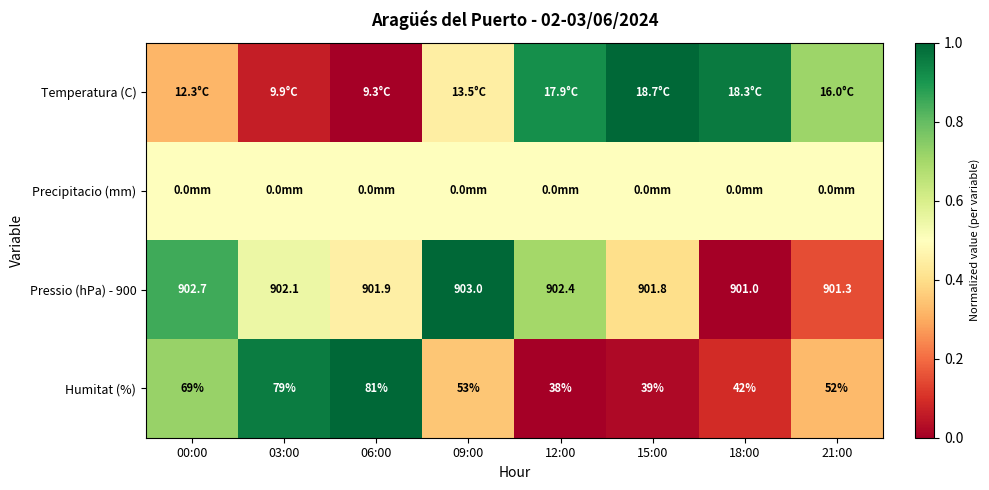

What is the difference between the second highest and second lowest values in the Temperatura (C) series?

0.9